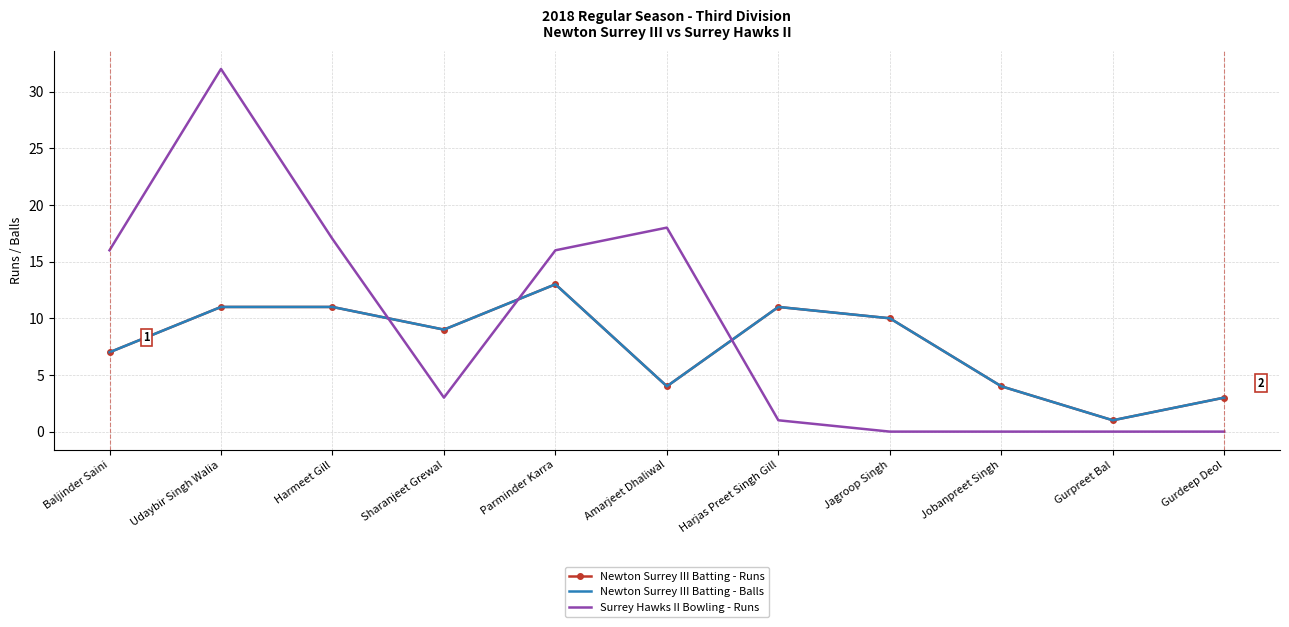

Which series ends up on top after the final intersection of Surrey Hawks II Bowling - Runs and Newton Surrey III Batting - Runs?

Newton Surrey III Batting - Runs